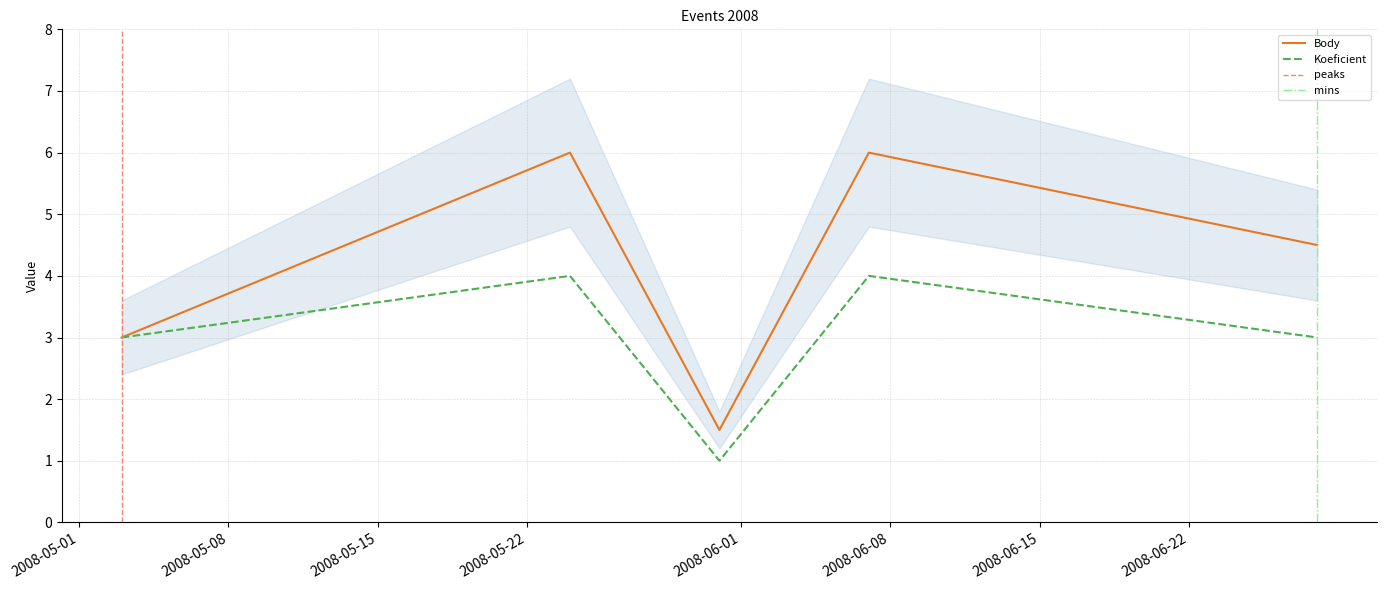

Which series changed the most between 2008-05-24 and 2008-06-28?

Body